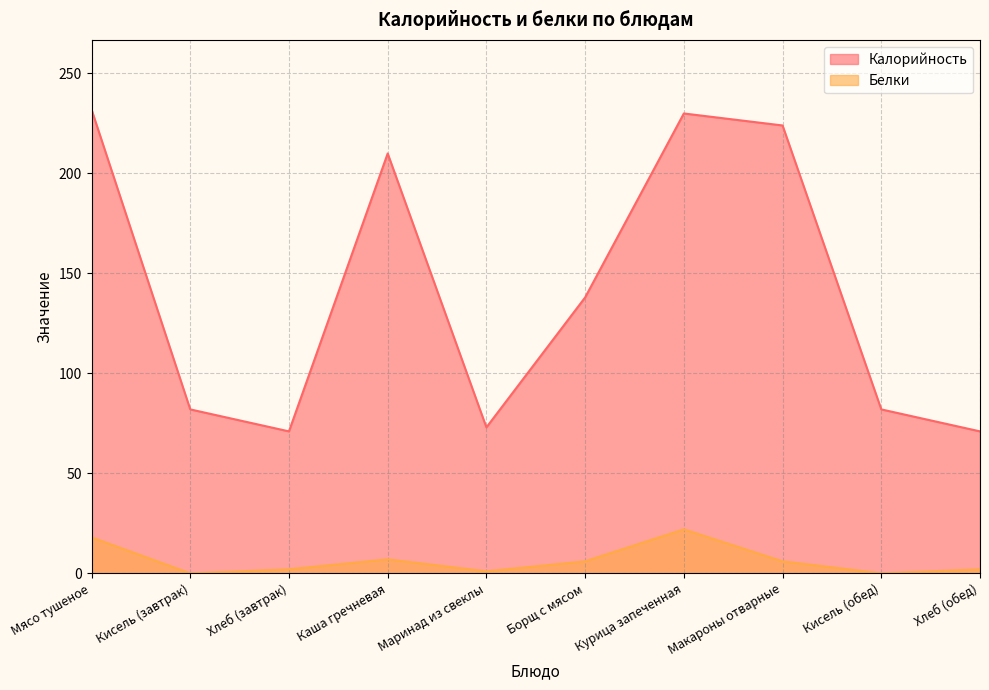

Is it true that Калорийность equals 346 at Мясо тушеное?

False